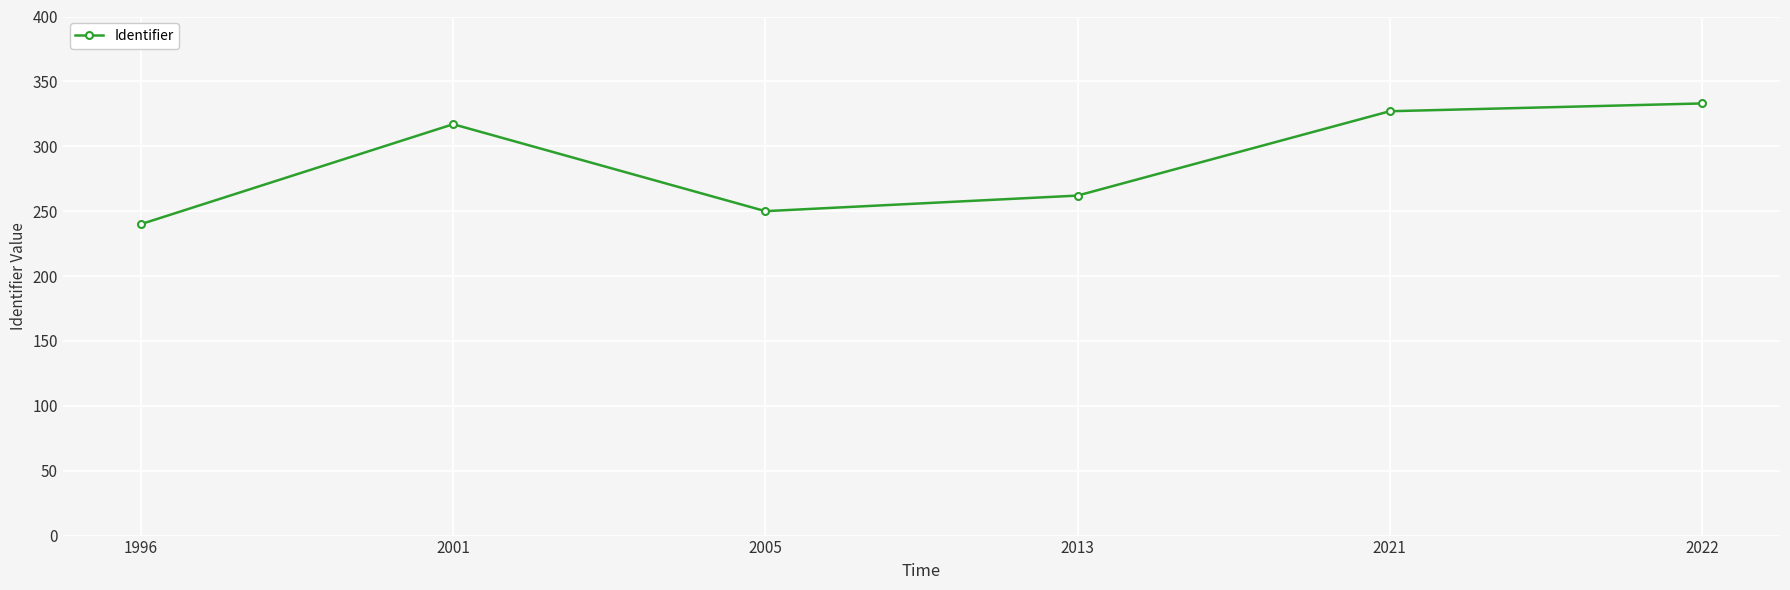

What is the value of the 5th point from the left?

327